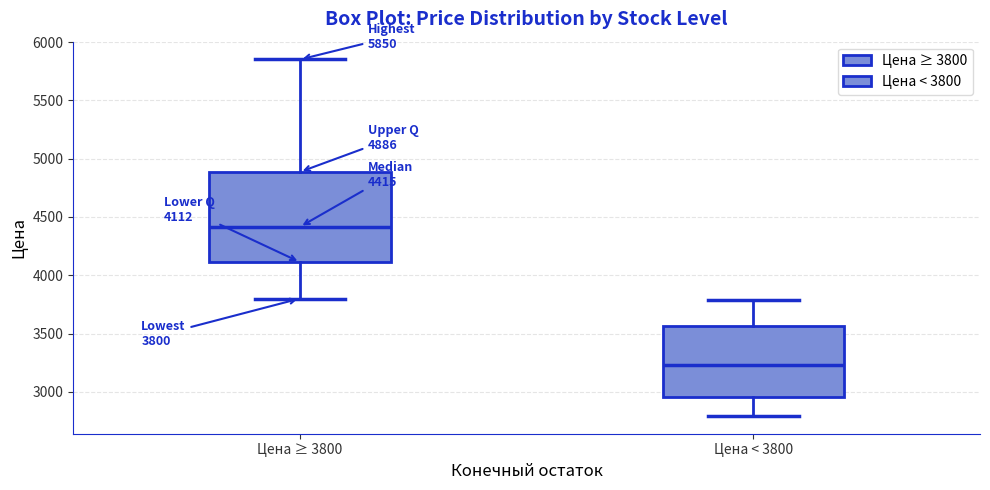

Which box's median line is the lowest?

Цена < 3800